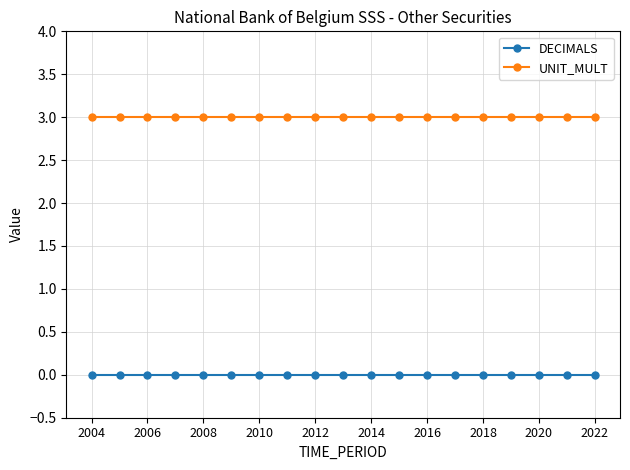

Which series has the largest total across all categories?

UNIT_MULT